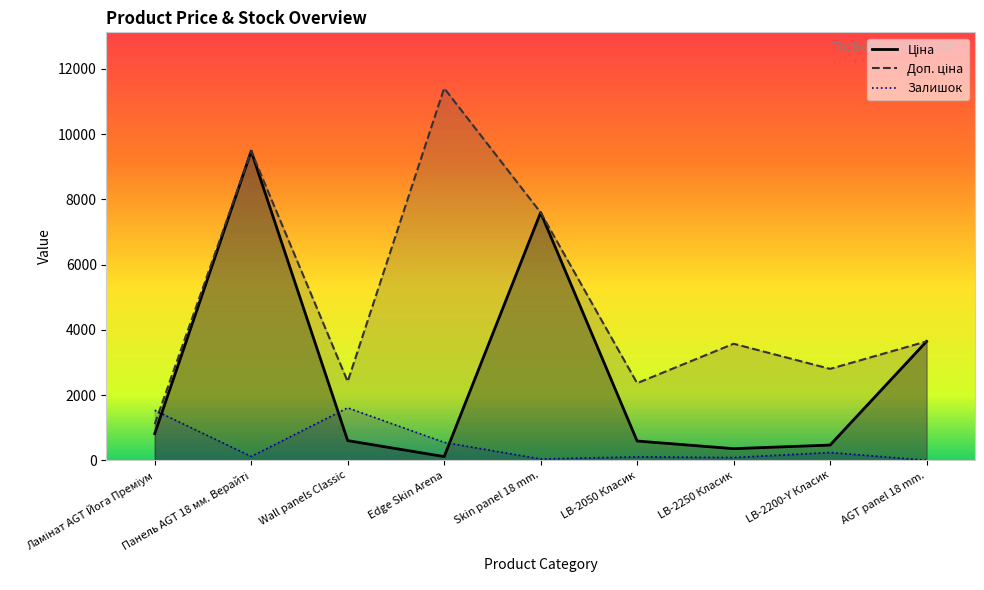

Which series has the widest spread of values?

Доп. ціна